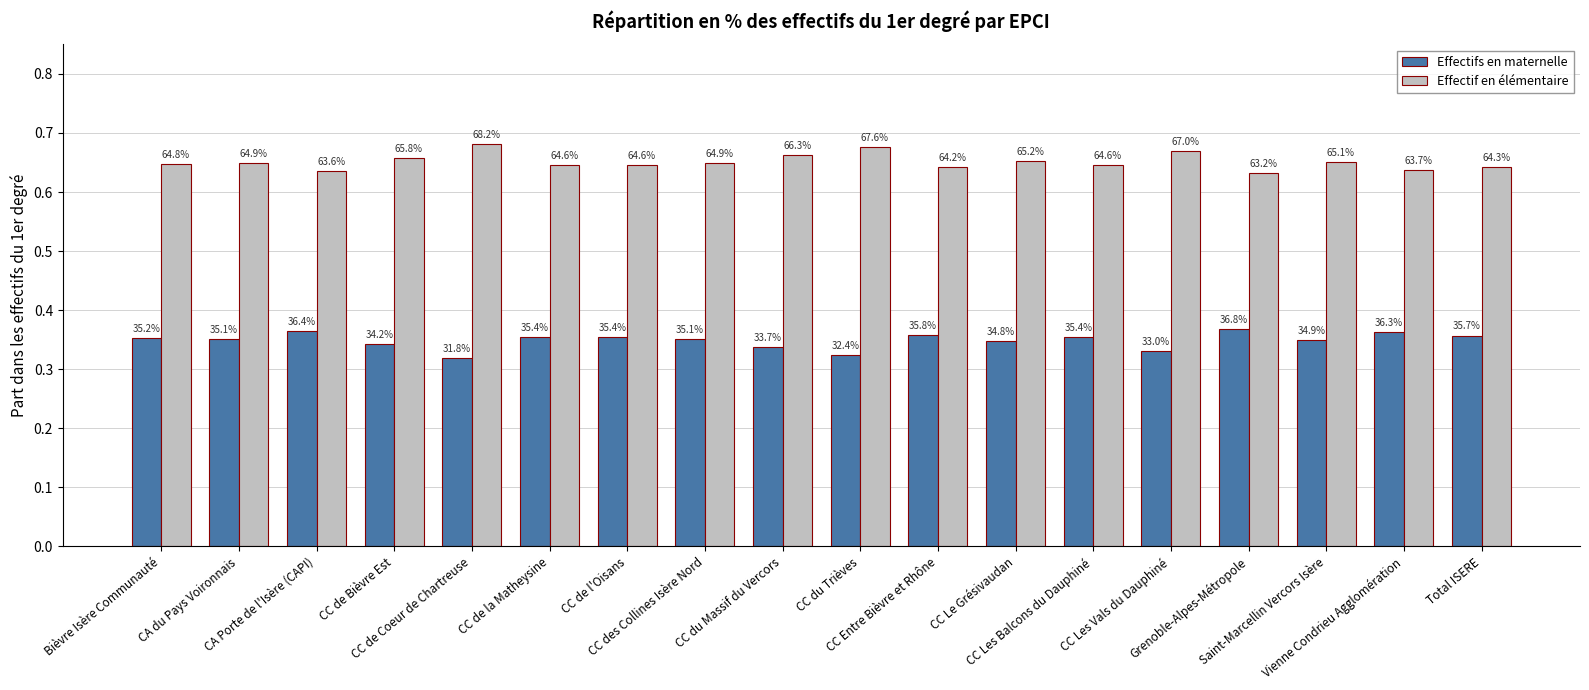

What are all the series names shown in the legend?

Effectifs en maternelle, Effectif en élémentaire